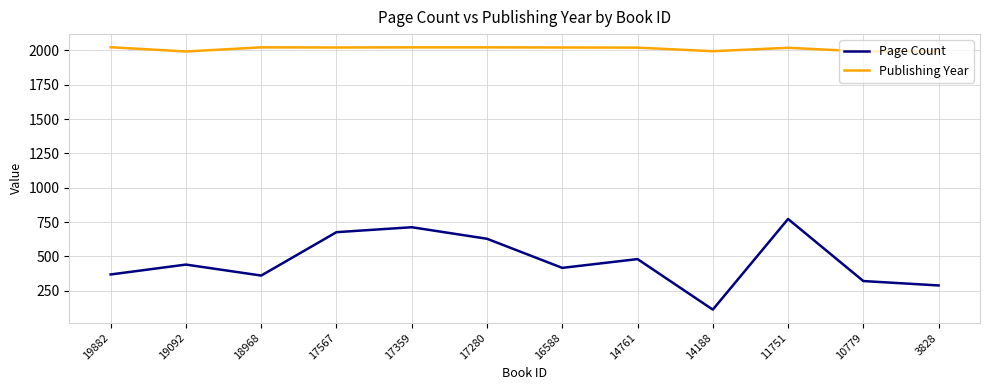

Rank the series by their maximum value, from highest to lowest.

Publishing Year, Page Count